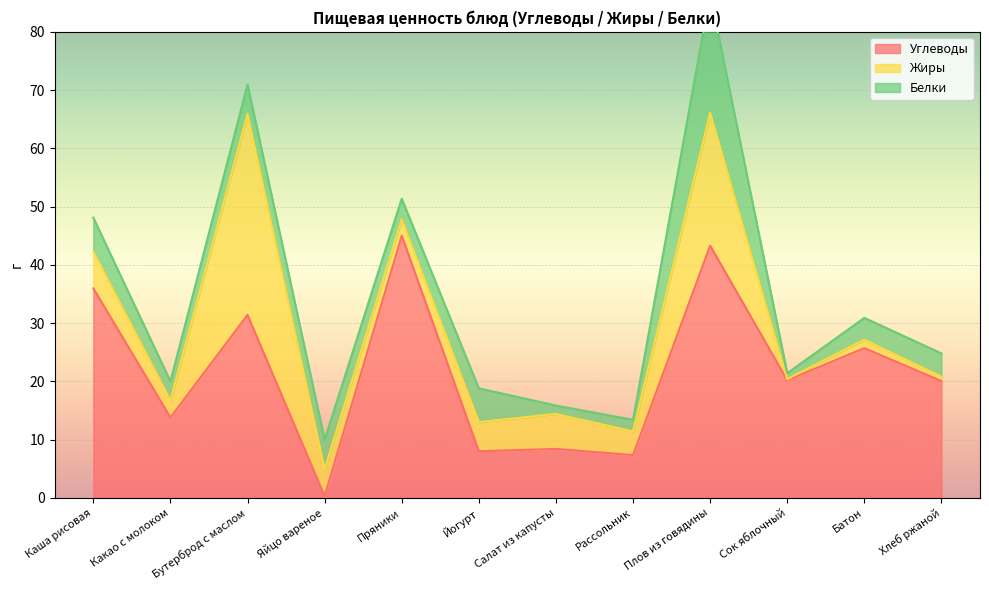

What is the minimum value for Углеводы?

0.3